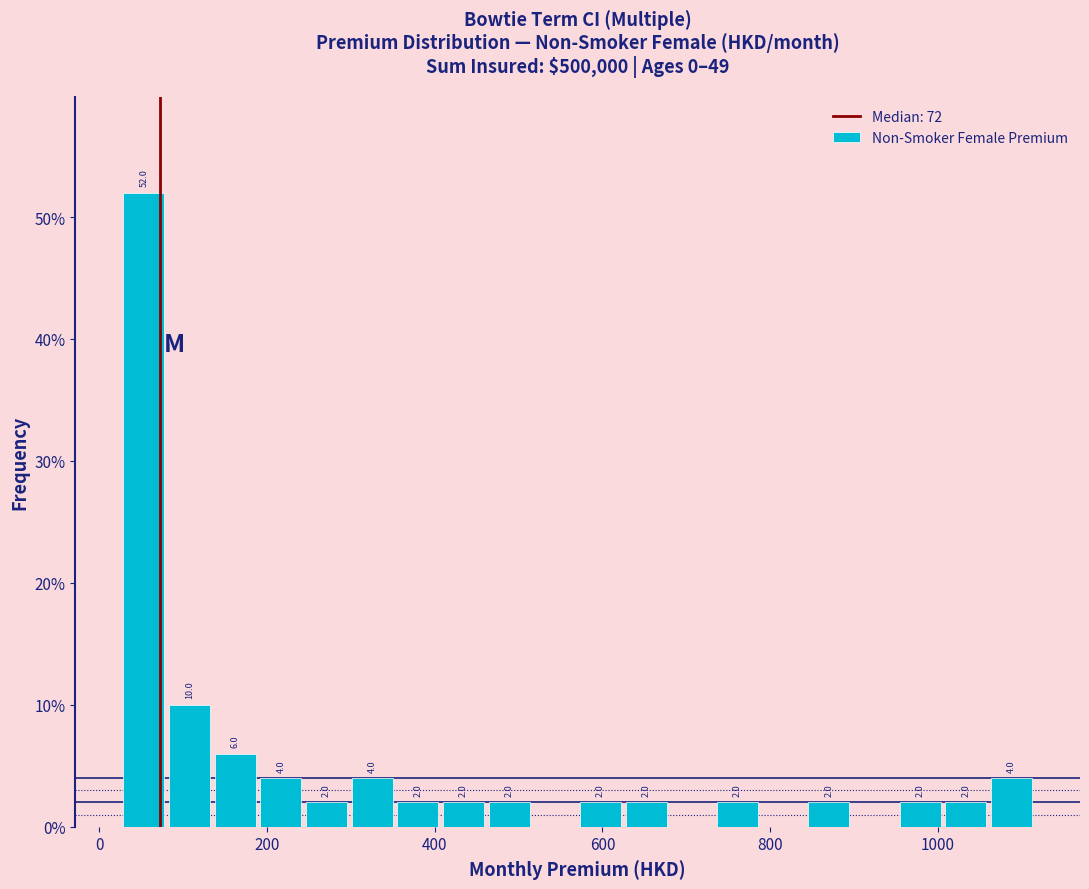

Around what value on the x-axis is the tallest bar? Give the approximate position of its centre, as read against the axis.

60